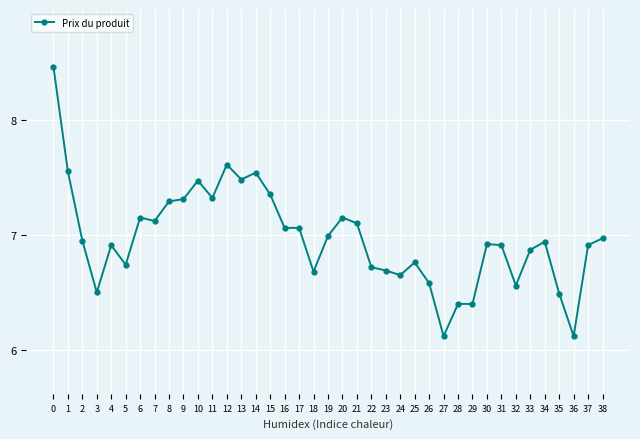

True or false: there are more than 0 points higher than both neighbors.

True